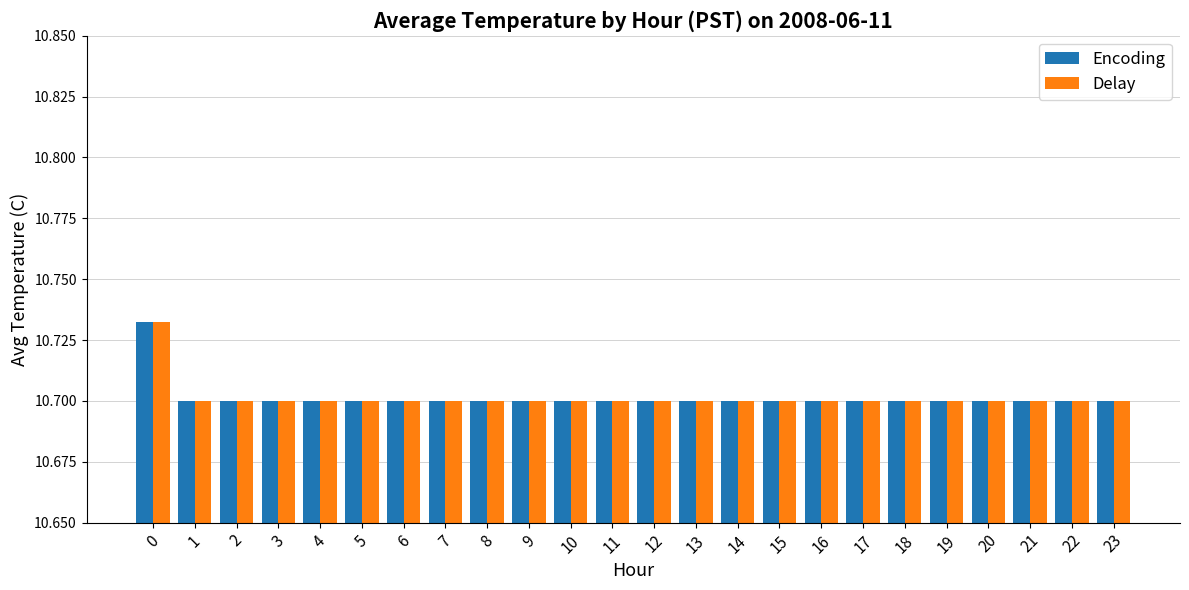

How many Delay values are between 10 and 11?

24